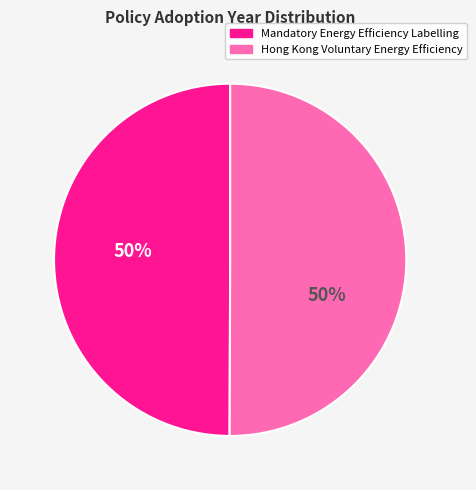

What is the ratio of the value at Hong Kong Voluntary Energy Efficiency to the value at Mandatory Energy Efficiency Labelling?

1.0